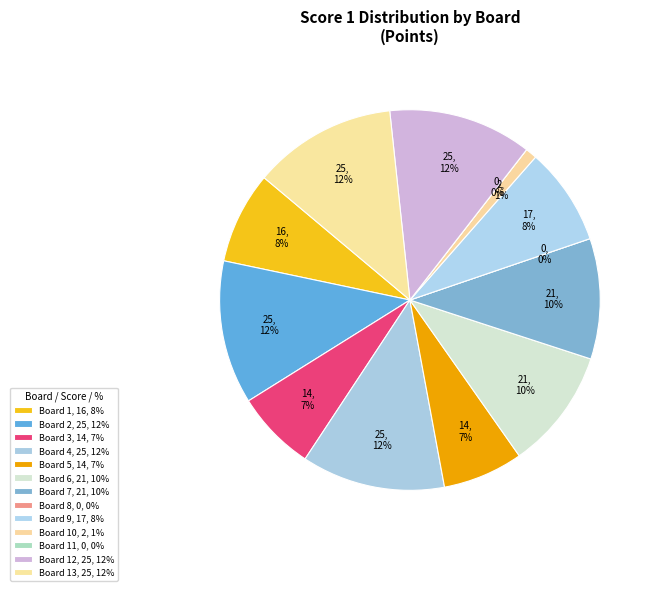

Does Board 3 represent more than half of the total?

No